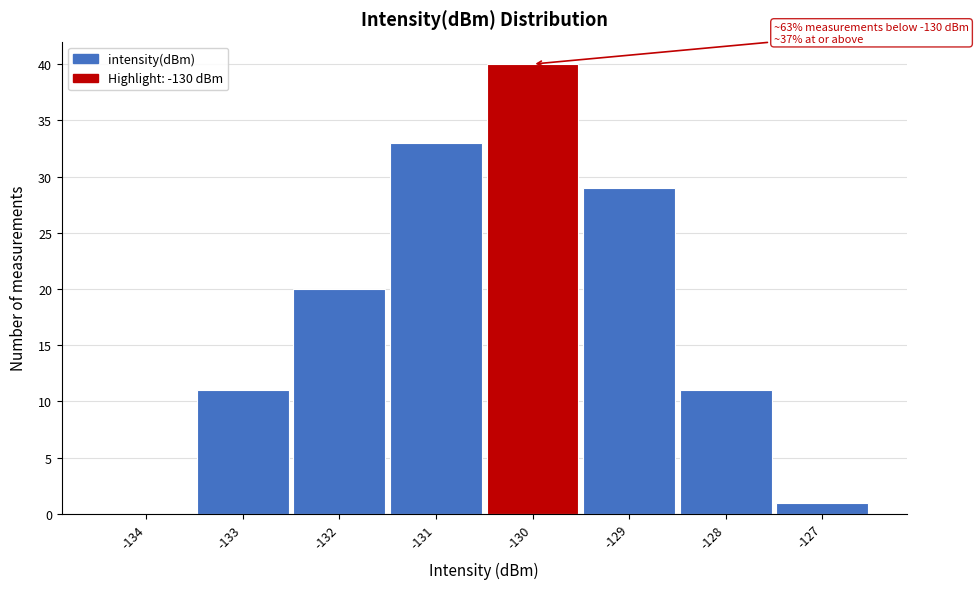

Which range on the x-axis has the tallest bar?

-130.5 to -129.5